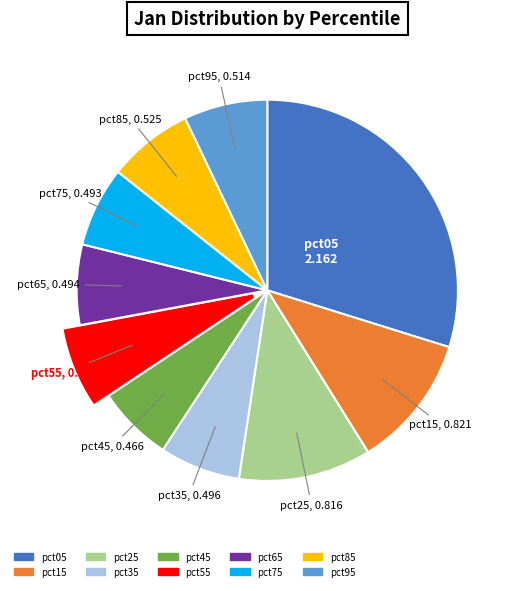

The pct35 slice represents 1% of the pie. True or false?

False